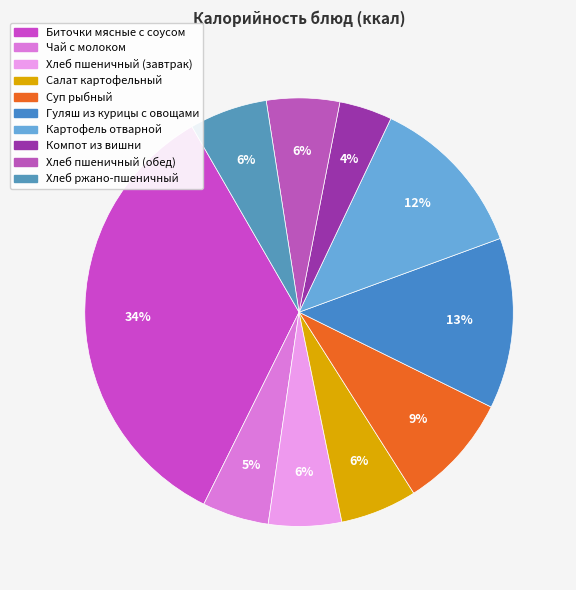

Rank the categories by value from lowest to highest.

Компот из вишни, Чай с молоком, Хлеб пшеничный (завтрак), Хлеб пшеничный (обед), Салат картофельный, Хлеб ржано-пшеничный, Суп рыбный, Картофель отварной, Гуляш из курицы с овощами, Биточки мясные с соусом